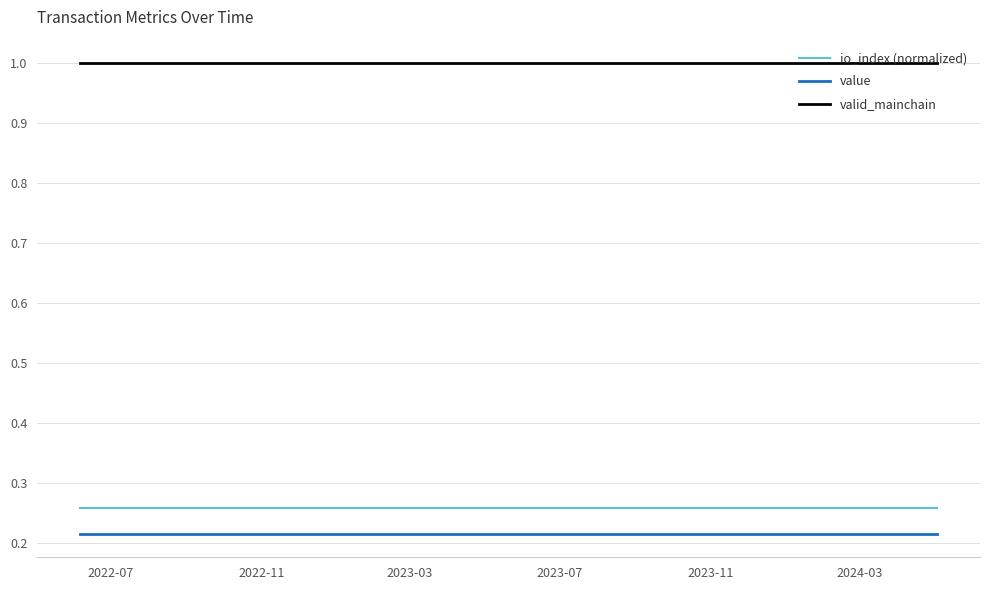

True or false: io_index (normalized) and valid_mainchain cross at least once.

False